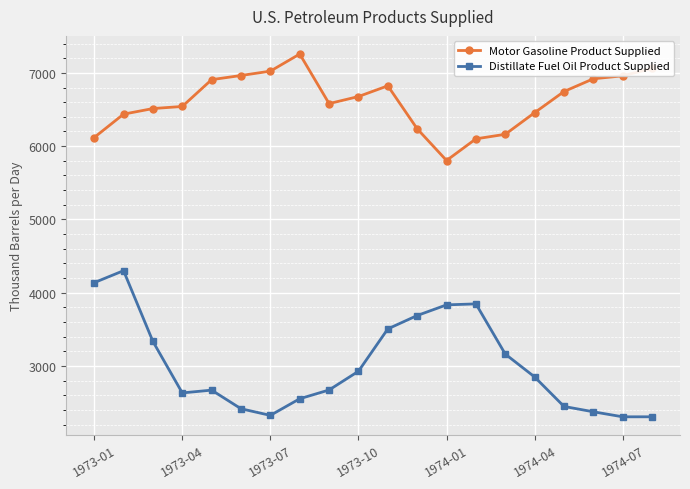

How many lines are shown in the chart?

2